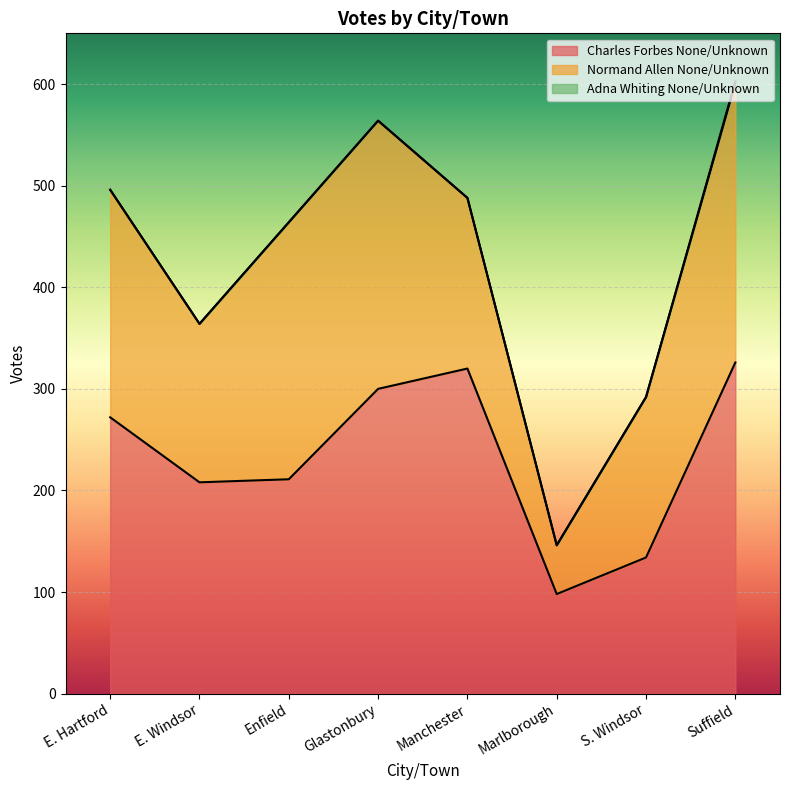

True or false: Adna Whiting None/Unknown and Charles Forbes None/Unknown intersect in this chart.

False